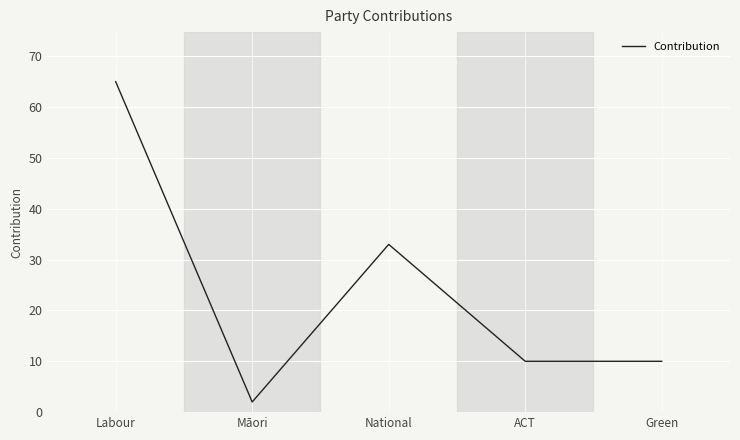

The chart shows a value of 50 at National. True or false?

False